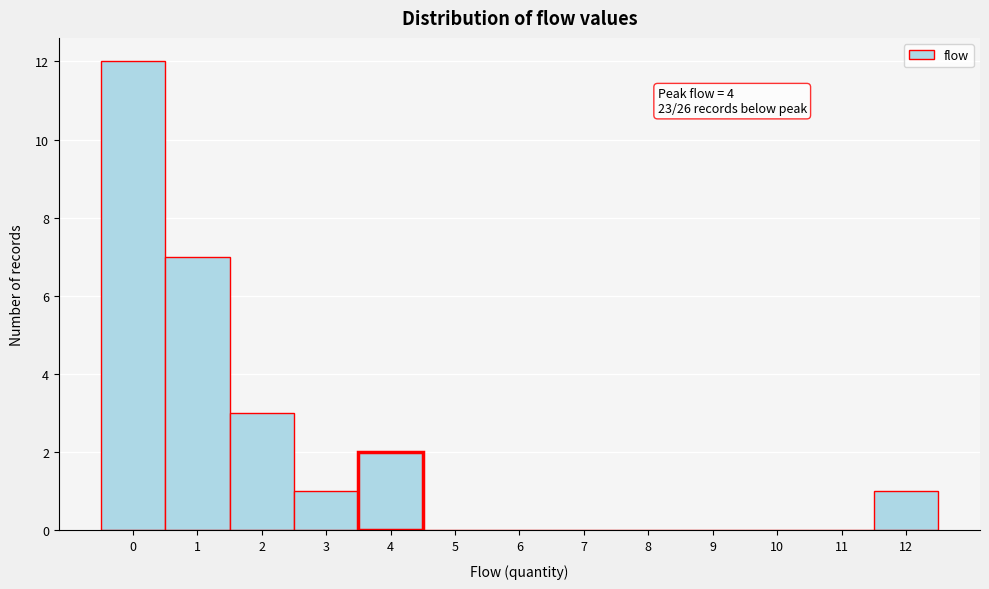

Which range on the x-axis has the tallest bar?

-0.5 to 0.5